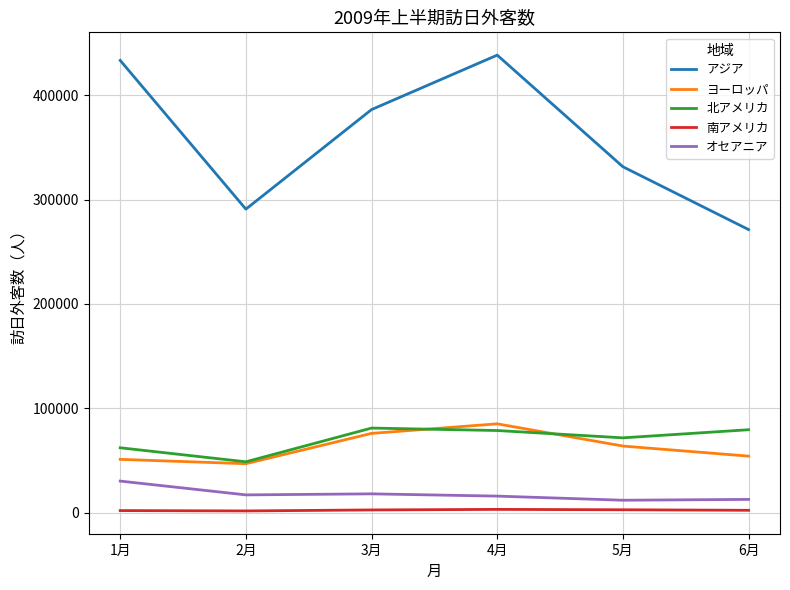

Which series has the largest range (max minus min)?

アジア